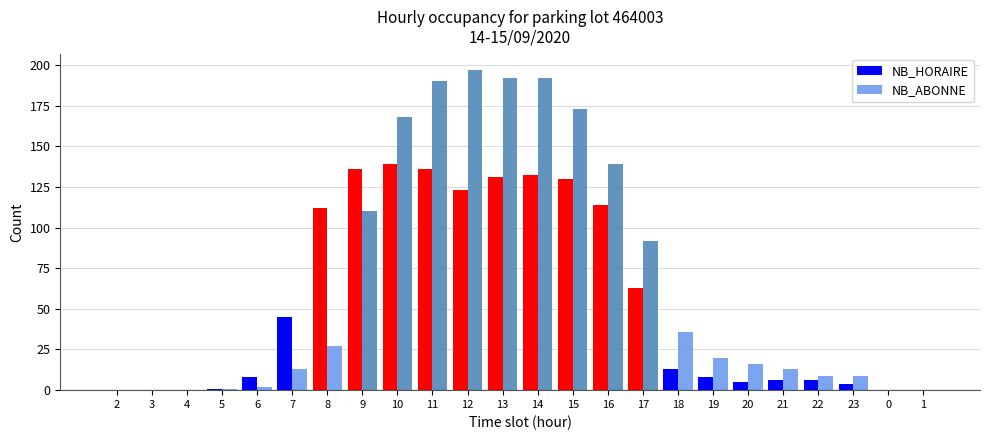

Which series has the largest total across all categories?

NB_ABONNE